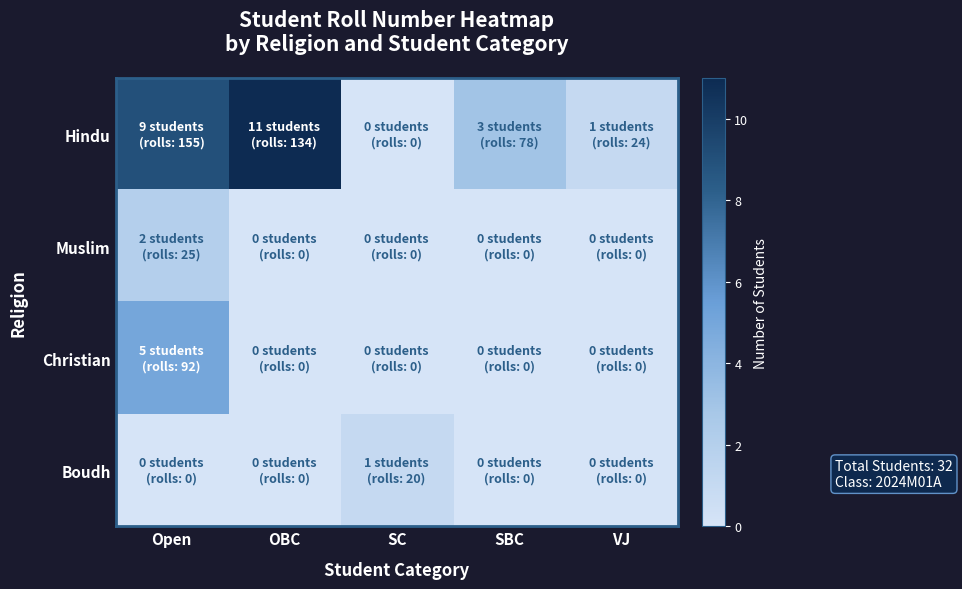

Reading right to left, extract all data points from this chart.

Hindu: VJ=1	SBC=3	SC=0	OBC=11	Open=9
Muslim: VJ=0	SBC=0	SC=0	OBC=0	Open=2
Christian: VJ=0	SBC=0	SC=0	OBC=0	Open=5
Boudh: VJ=0	SBC=0	SC=1	OBC=0	Open=0